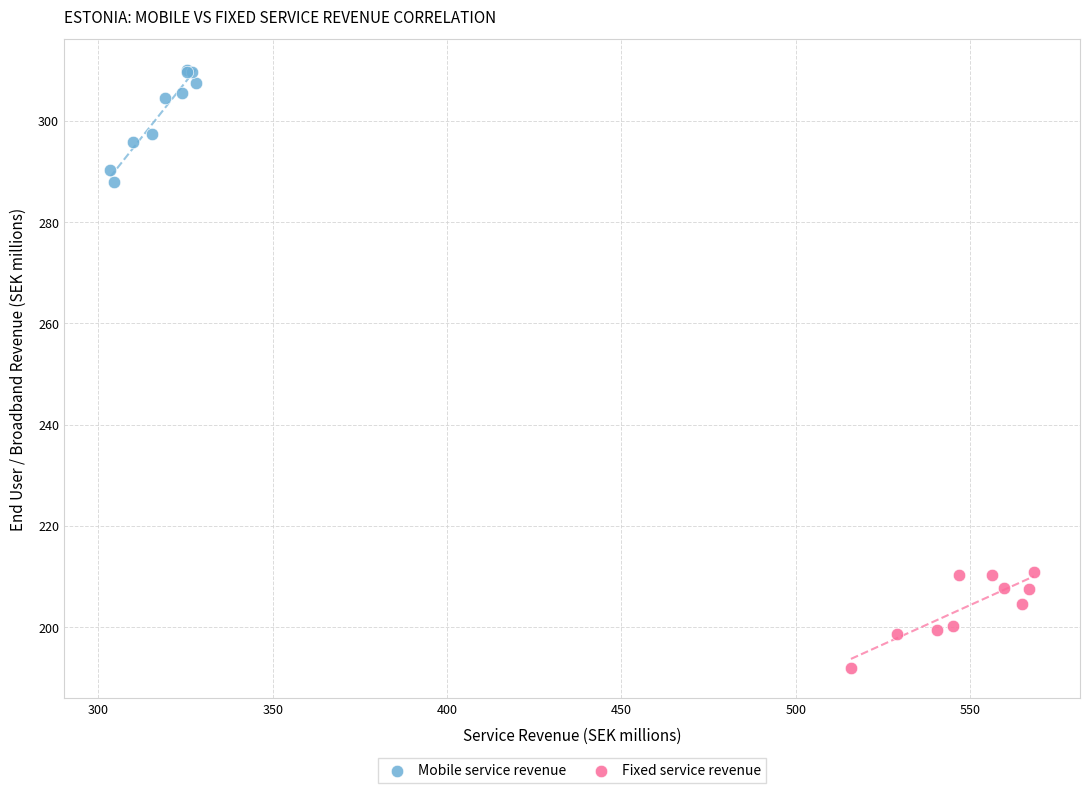

Which series contains the lowest Y value?

Fixed service revenue